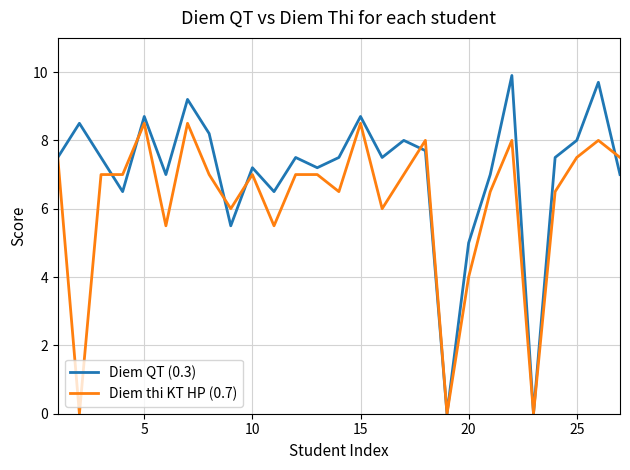

What is the highest value of the Diem thi KT HP (0.7) series?

8.5